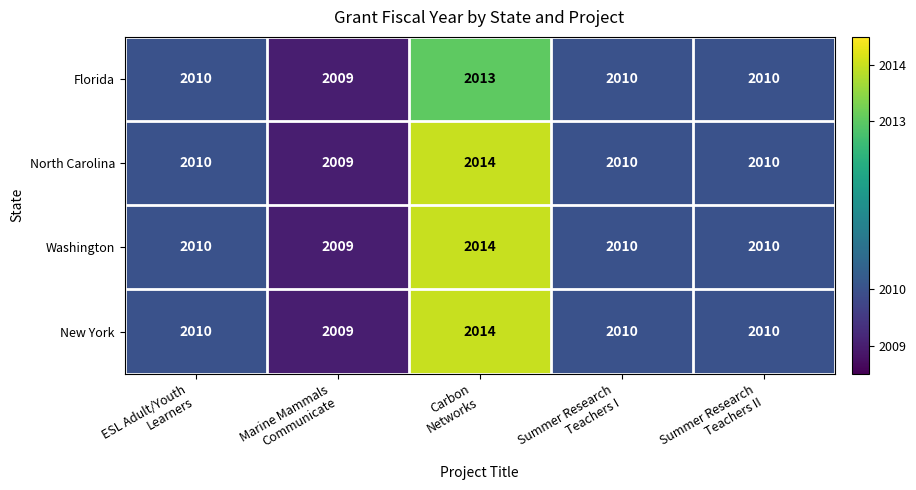

Reading left to right, extract all data points from this chart.

Florida: 2010	2009	2013	2010	2010
North Carolina: 2010	2009	2014	2010	2010
Washington: 2010	2009	2014	2010	2010
New York: 2010	2009	2014	2010	2010